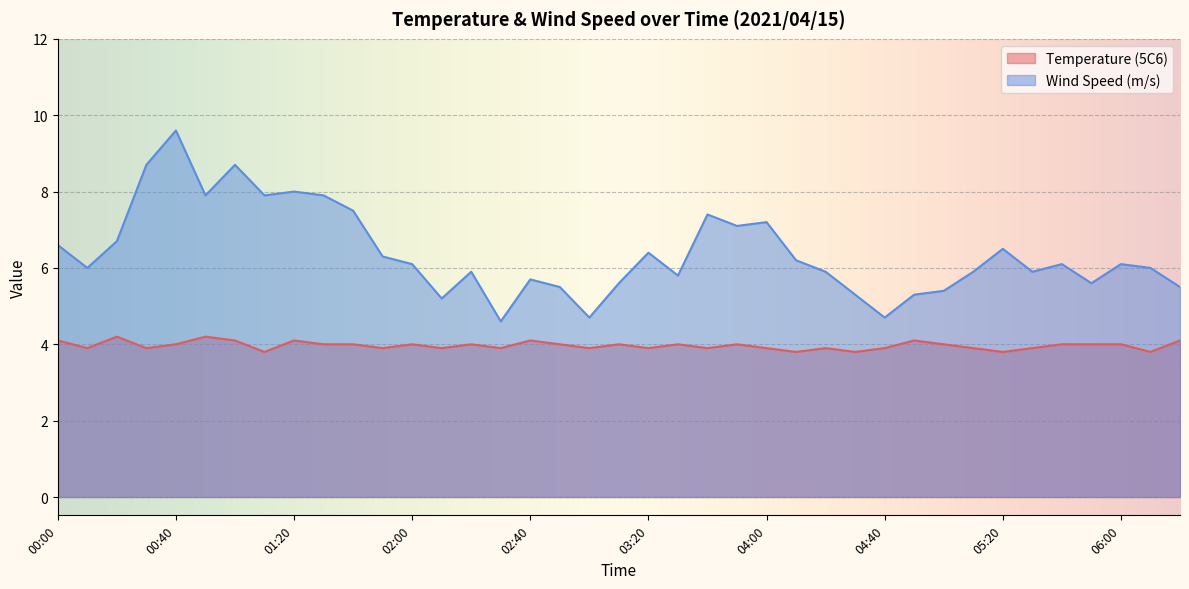

True or false: Temperature (5C6) and Wind Speed (m/s) intersect in this chart.

False